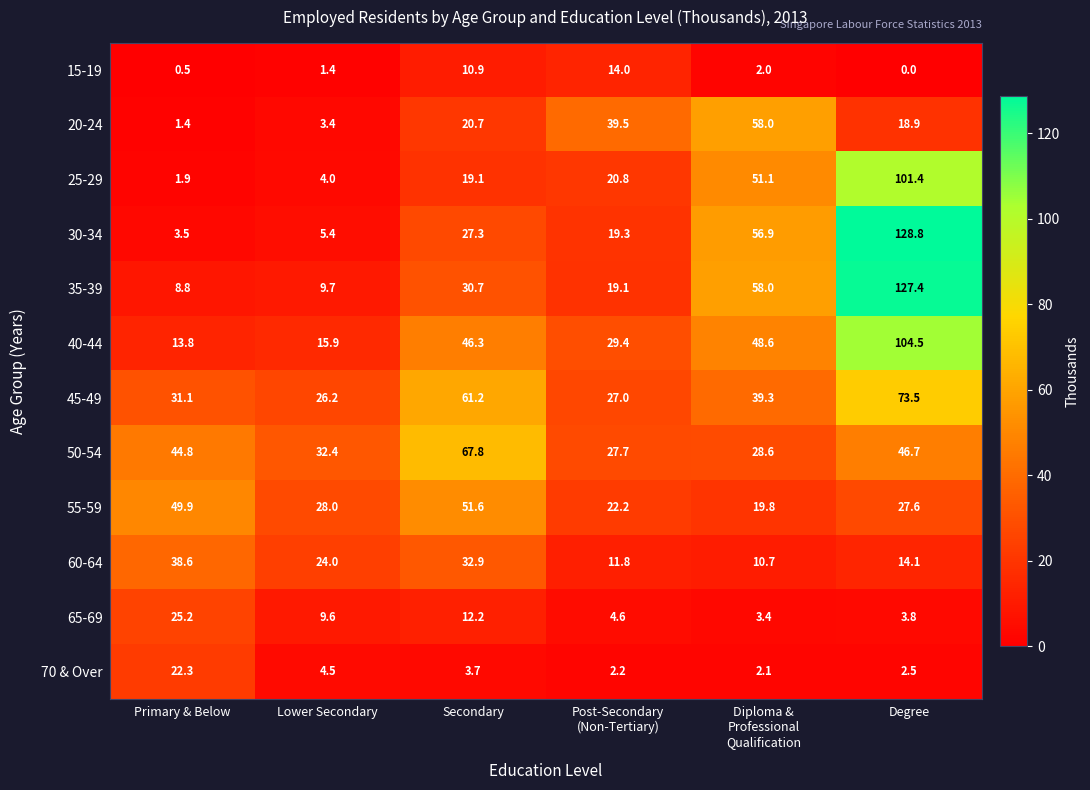

At which category does the chart reach its peak across all series?

Degree